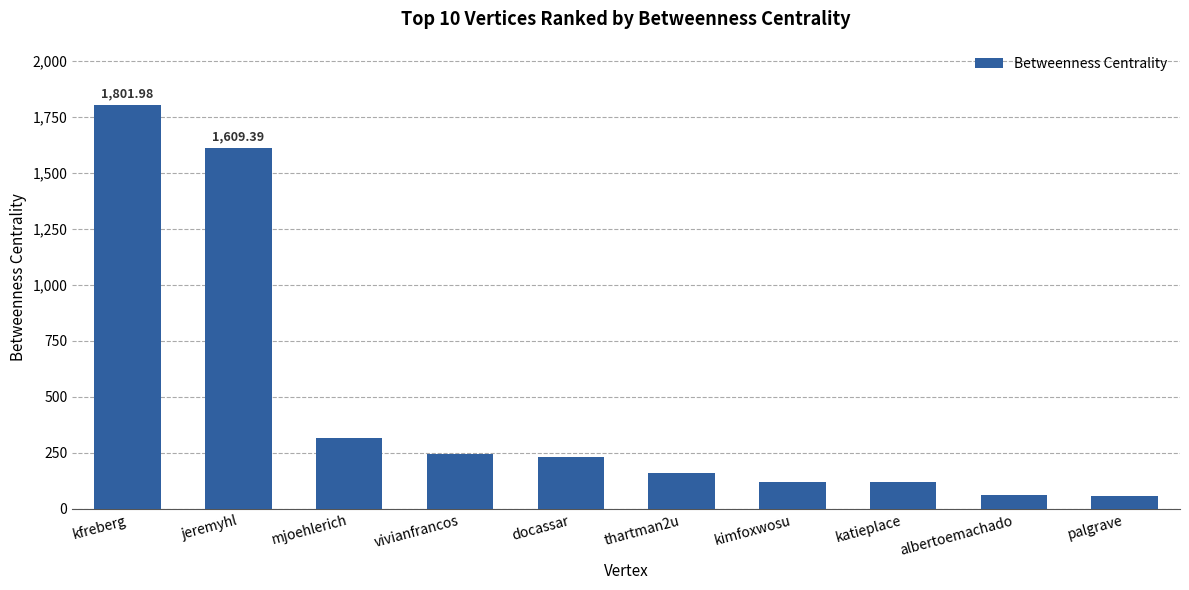

What is the difference between the values at vivianfrancos and docassar?

12.7